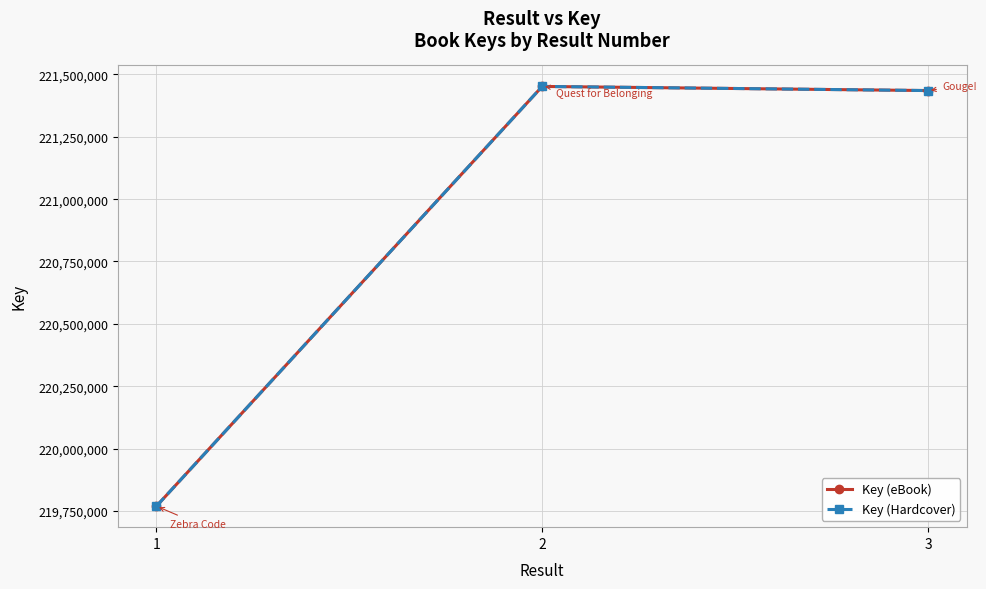

What is the lowest value of the Key (Hardcover) series?

219768813